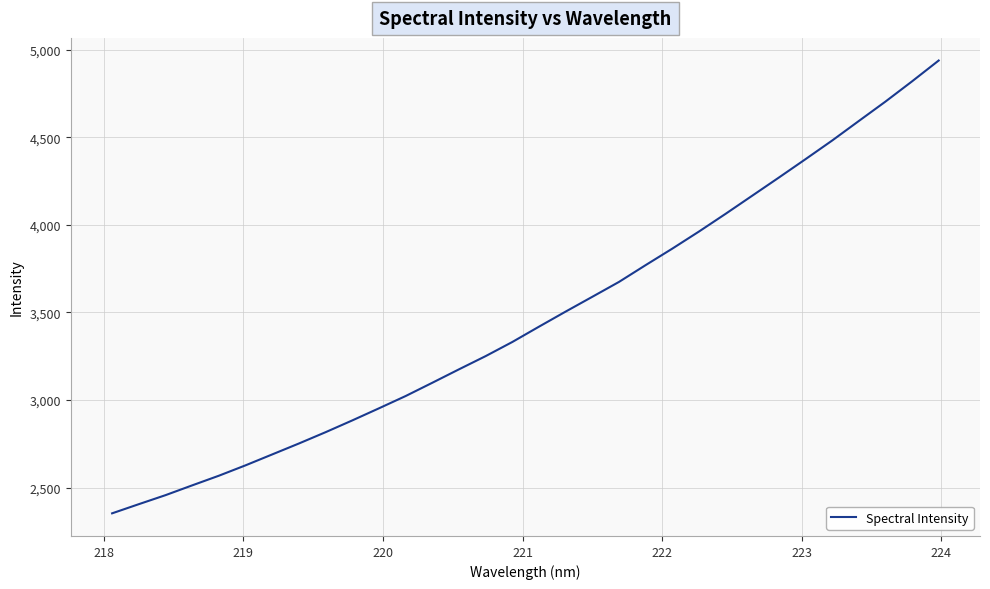

Reading right to left, what are all the values shown in this chart?

4937.5	4818.6	4702.9	4592.2	4480.8	4374.5	4269.5	4165.9	4062.4	3961.3	3863.8	3769.7	3673.8	3589.0	3504.6	3418.5	3331.1	3250.5	3175.1	3098.3	3022.6	2952.5	2883.4	2816.3	2751.8	2689.4	2627.1	2567.8	2512.7	2456.8	2405.3	2353.1